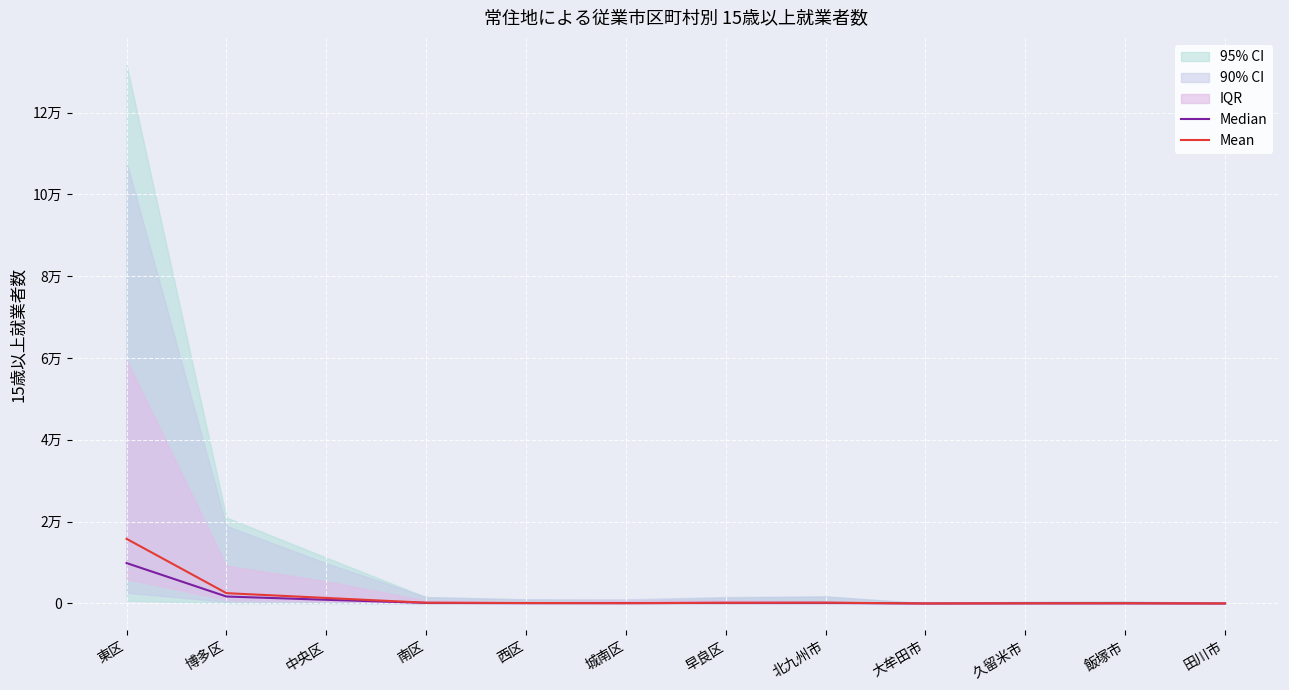

At how many categories does at least one series exceed 11072?

1